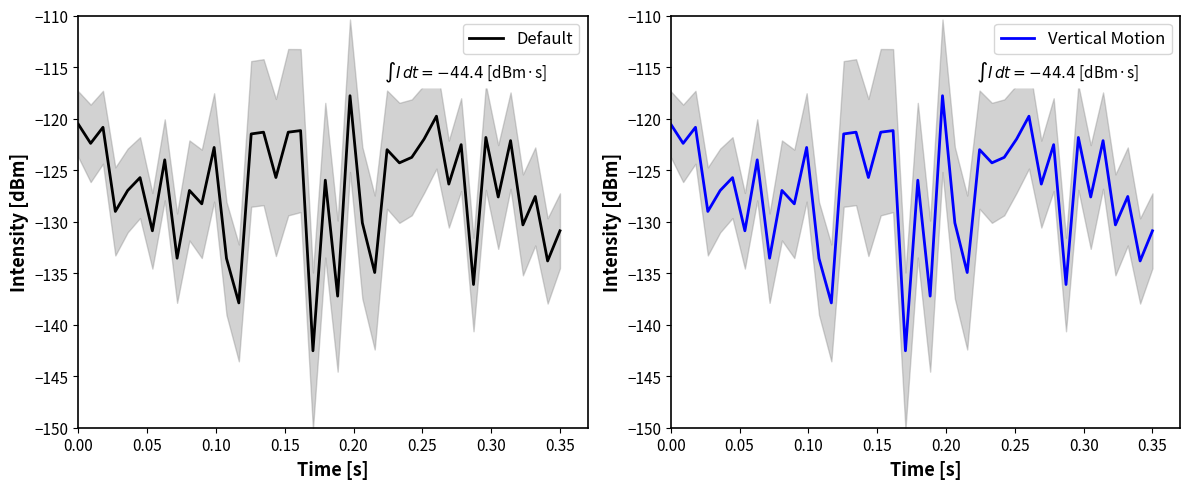

True or false: Vertical Motion and Default intersect in this chart.

False